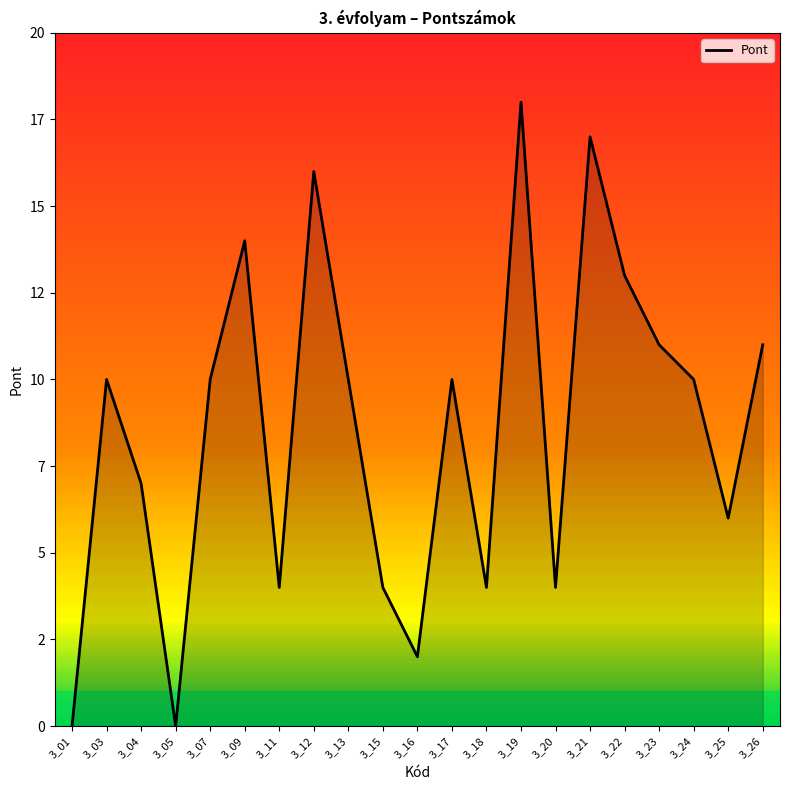

What is the sum of the values at 3_15 and 3_12?

20